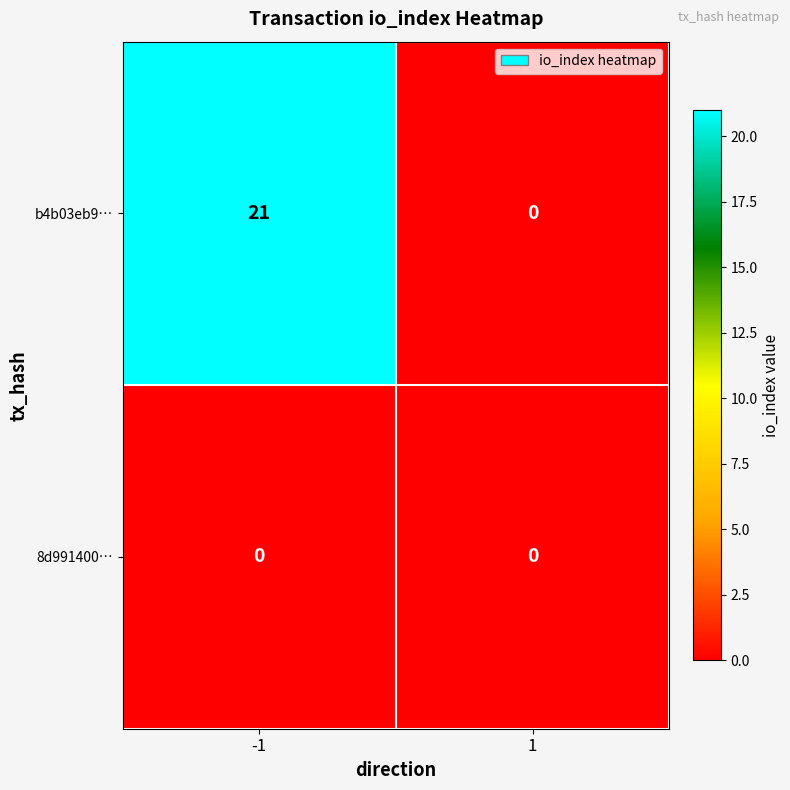

Reading left to right, transcribe all the data shown in this chart.

b4b03eb9…: -1=21	1=0
8d991400…: -1=0	1=0